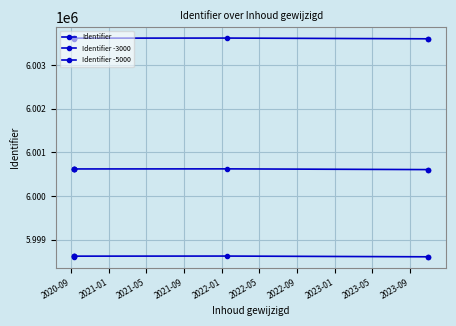

What is the sum of the Identifier values at 2021-09 and 2021-05?

12007241